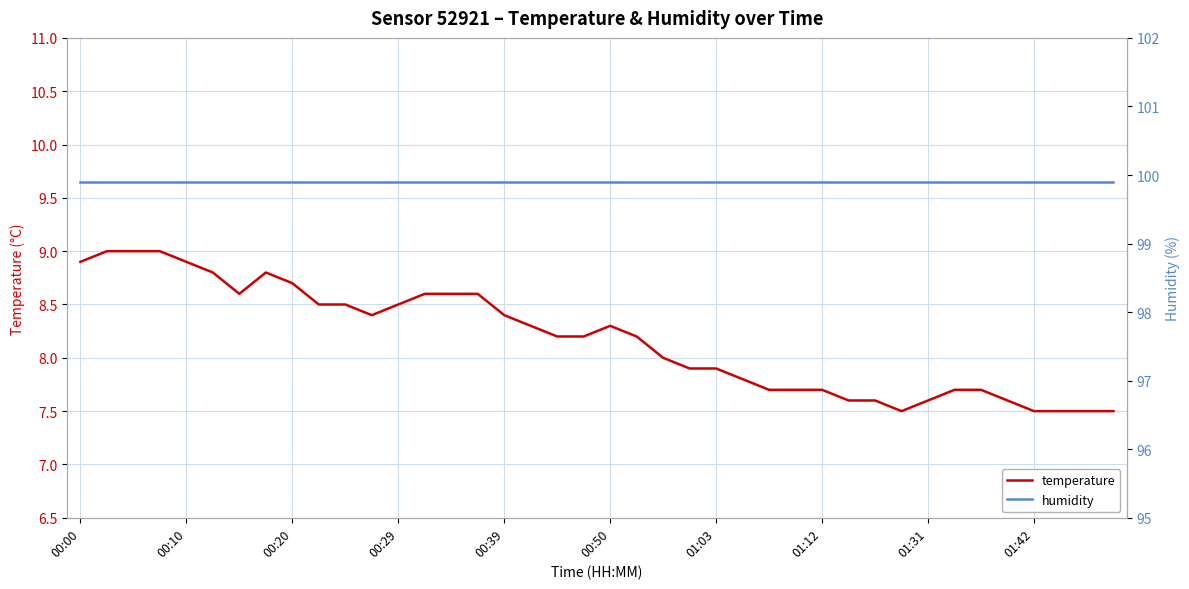

True or false: temperature has more than 0 points higher than both neighbors.

True